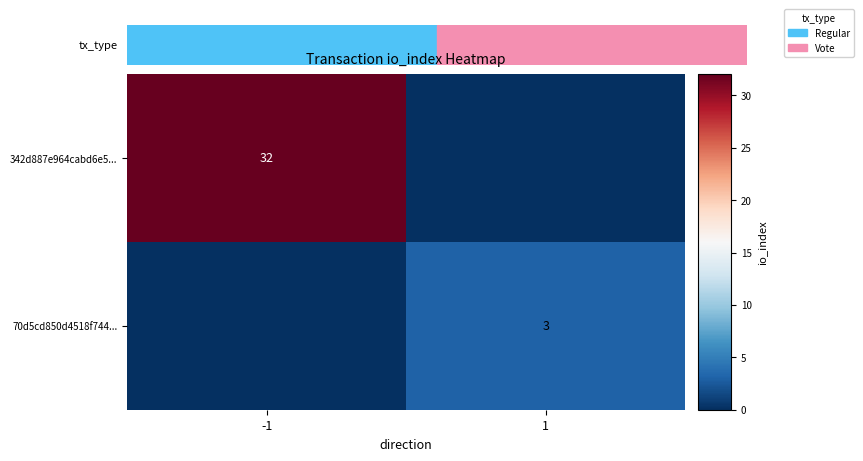

The 342d887e964cabd6e5... series shows 44 at -1. True or false?

False